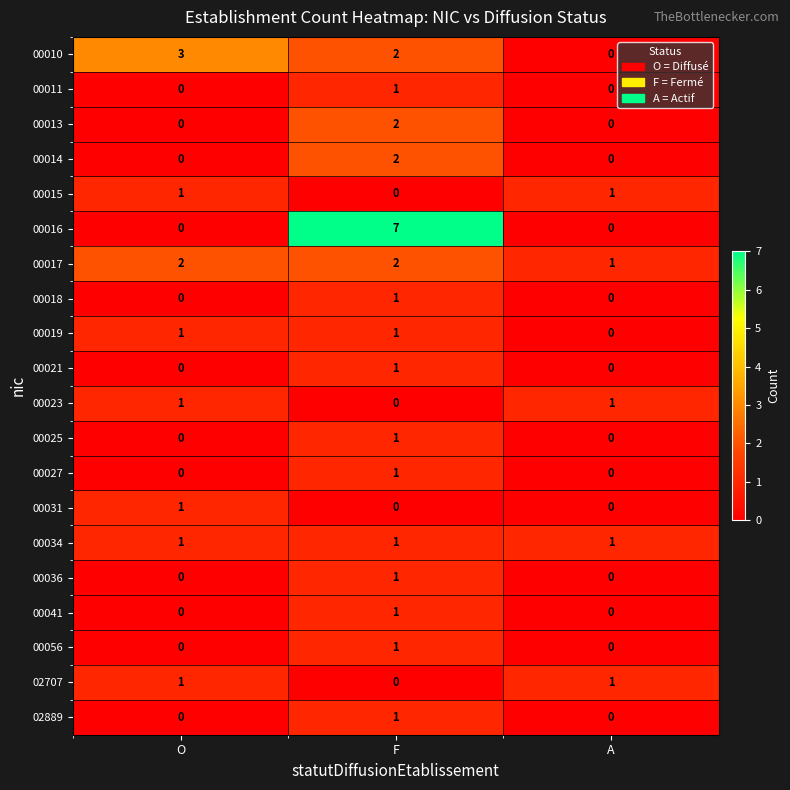

The 00013 series shows 3 at F. True or false?

False